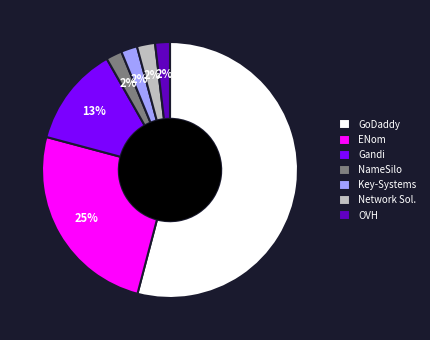

Is there any slice that represents more than half of the pie?

Yes